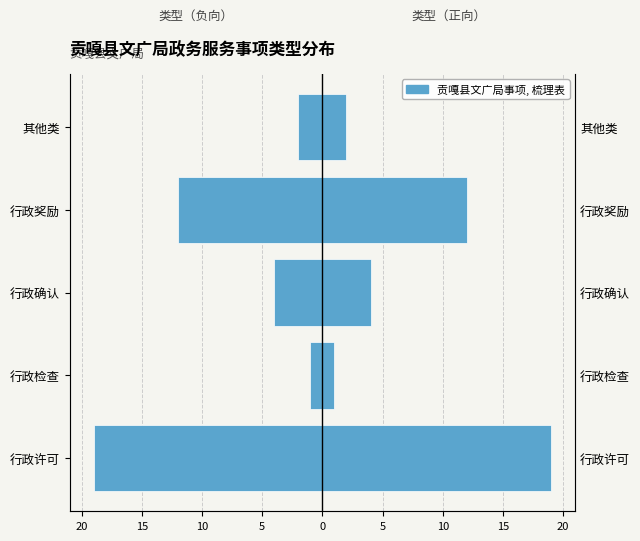

Is it true that the value at 其他类 is -3?

False